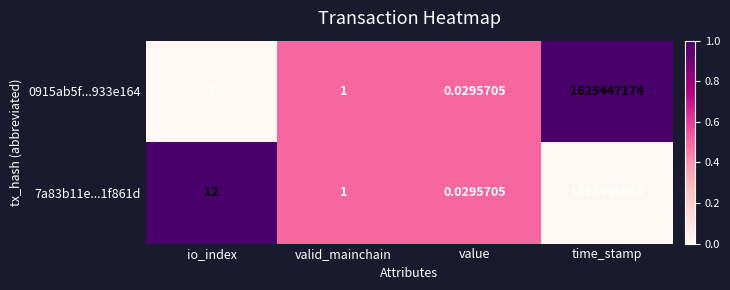

Between value and time_stamp, which series saw the biggest shift?

0915ab5f...933e164